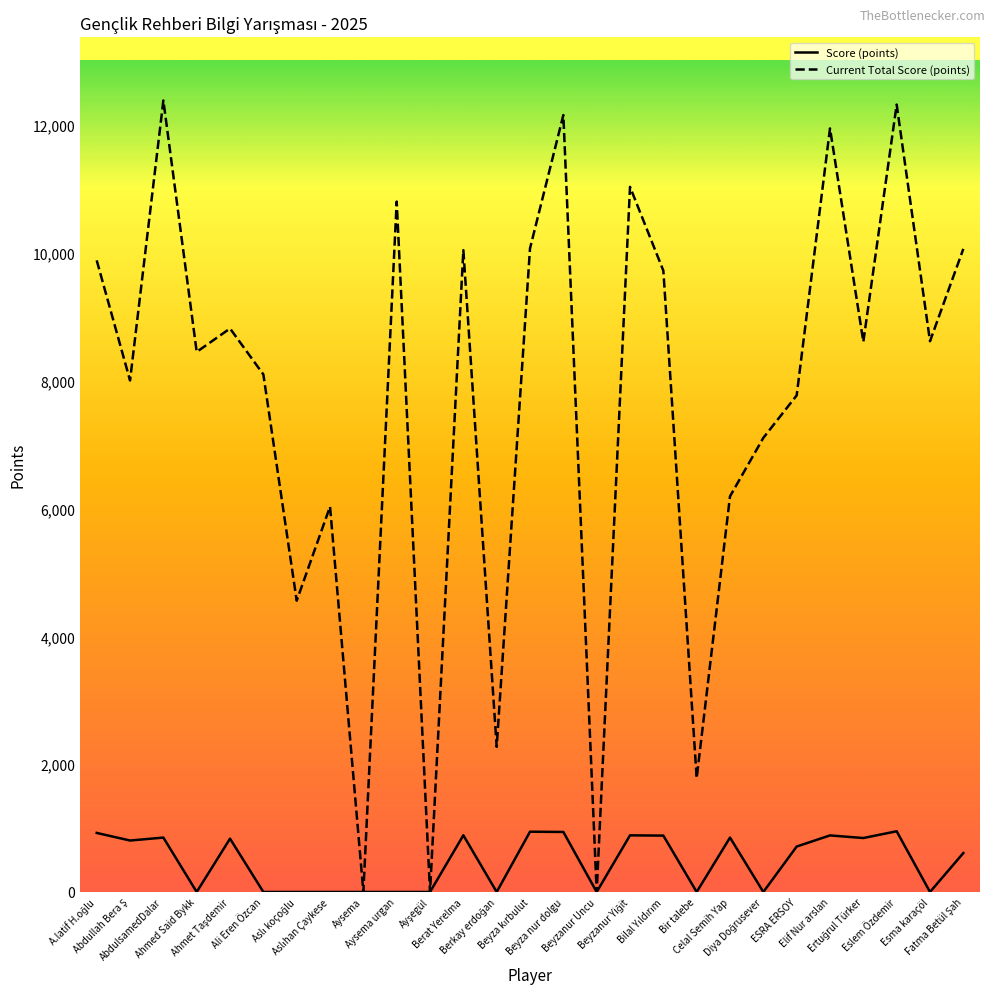

List the series in order of their peak value, lowest first.

Score (points), Current Total Score (points)